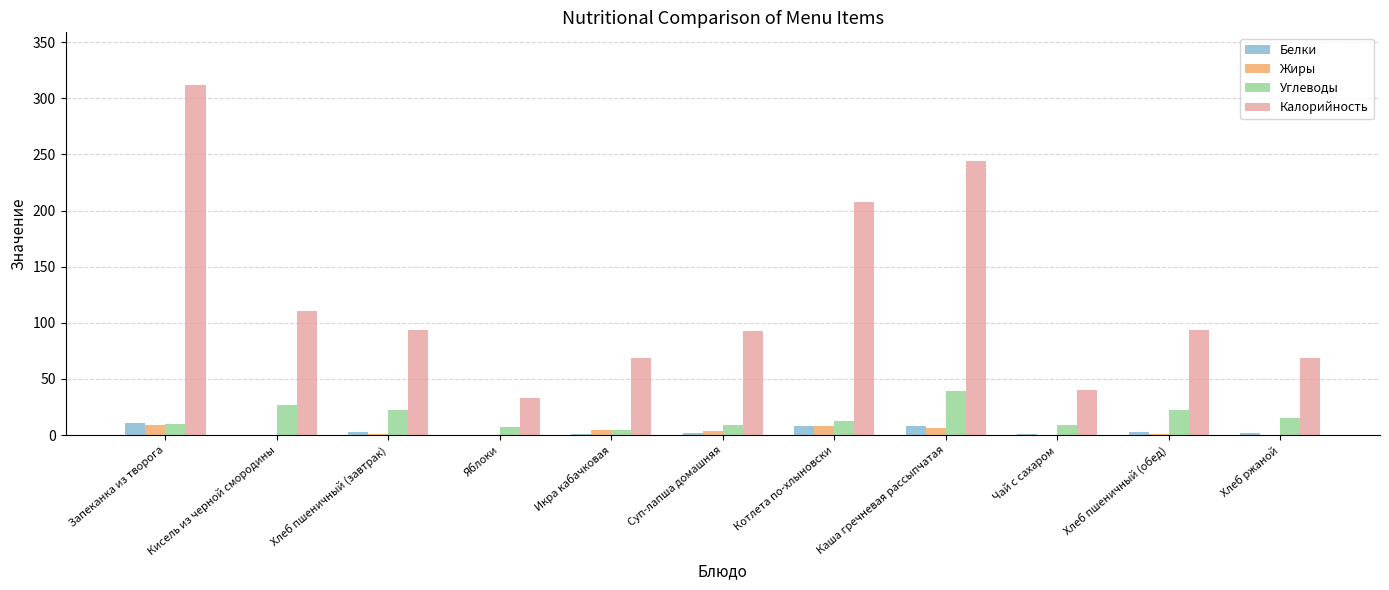

How many categories are shown in the chart?

11